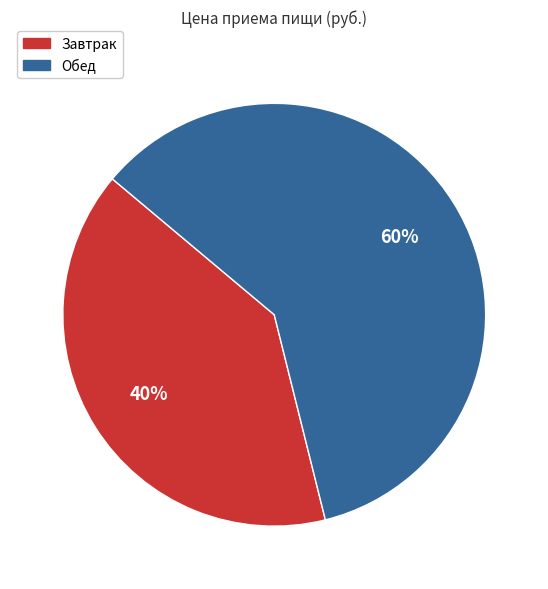

True or false: Обед accounts for 60% of the total.

True